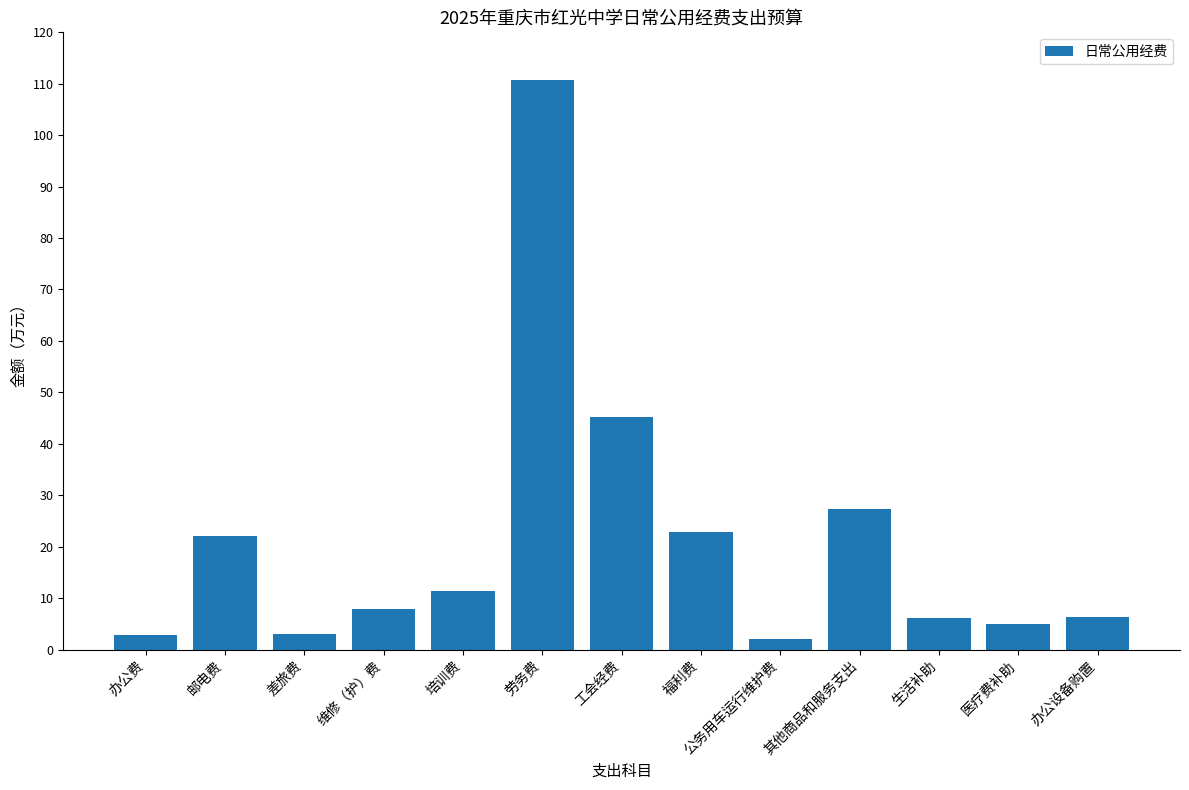

The chart shows a value of 27.2 at 其他商品和服务支出. True or false?

True